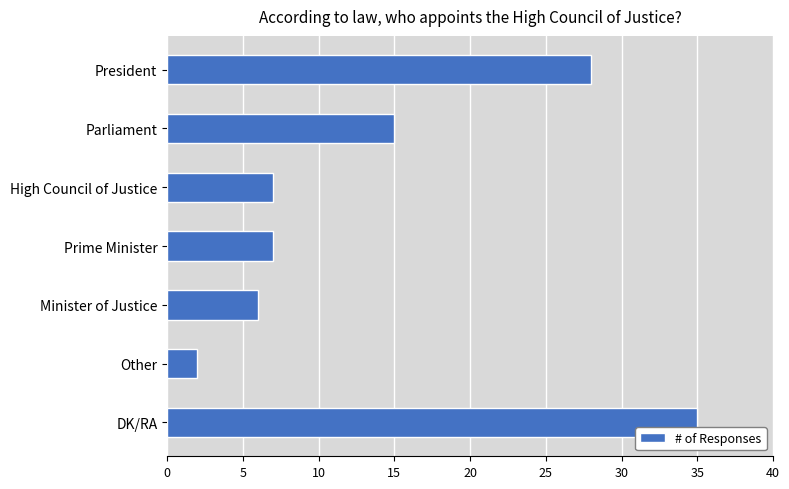

What is the value of the 1st bar from the top?

28